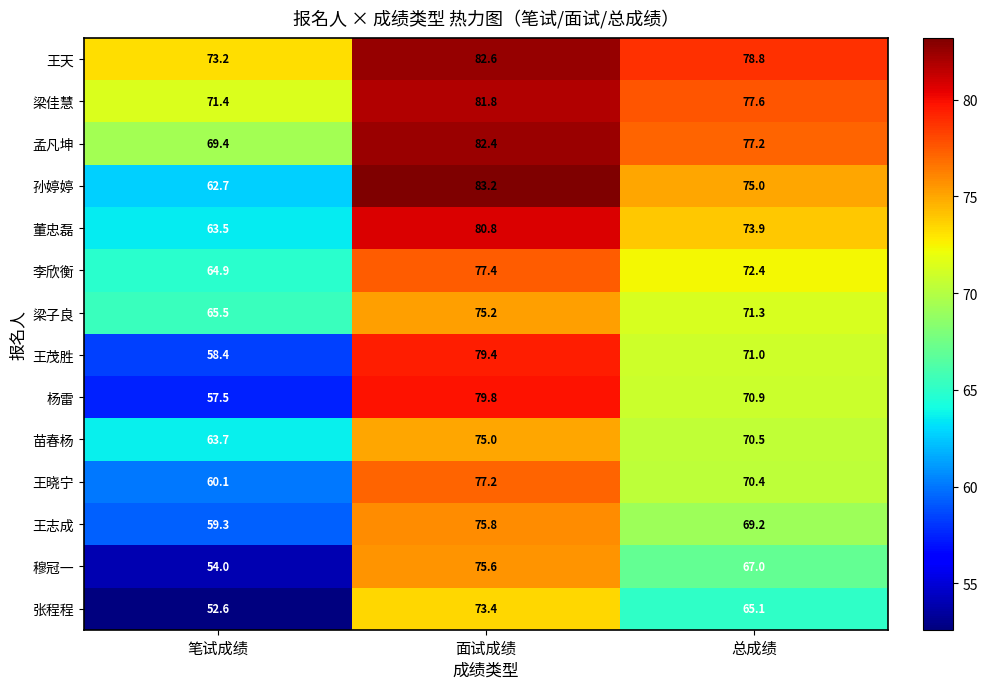

List the series in order of their peak value, lowest first.

张程程, 苗春杨, 梁子良, 穆冠一, 王志成, 王晓宁, 李欣衡, 王茂胜, 杨雷, 董忠磊, 梁佳慧, 孟凡坤, 王天, 孙婷婷